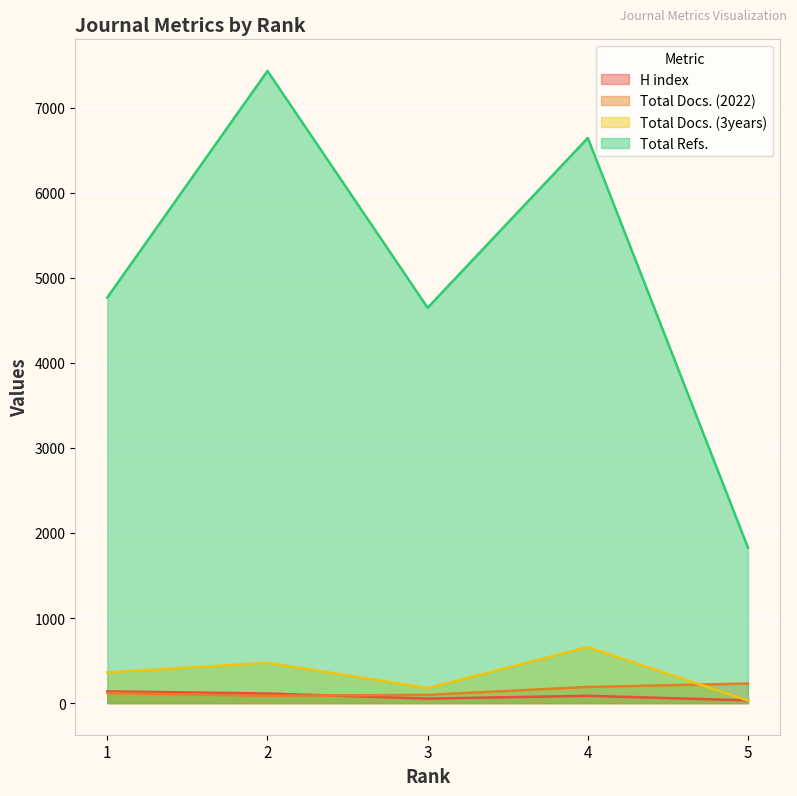

What is the maximum value shown in the chart?

7430